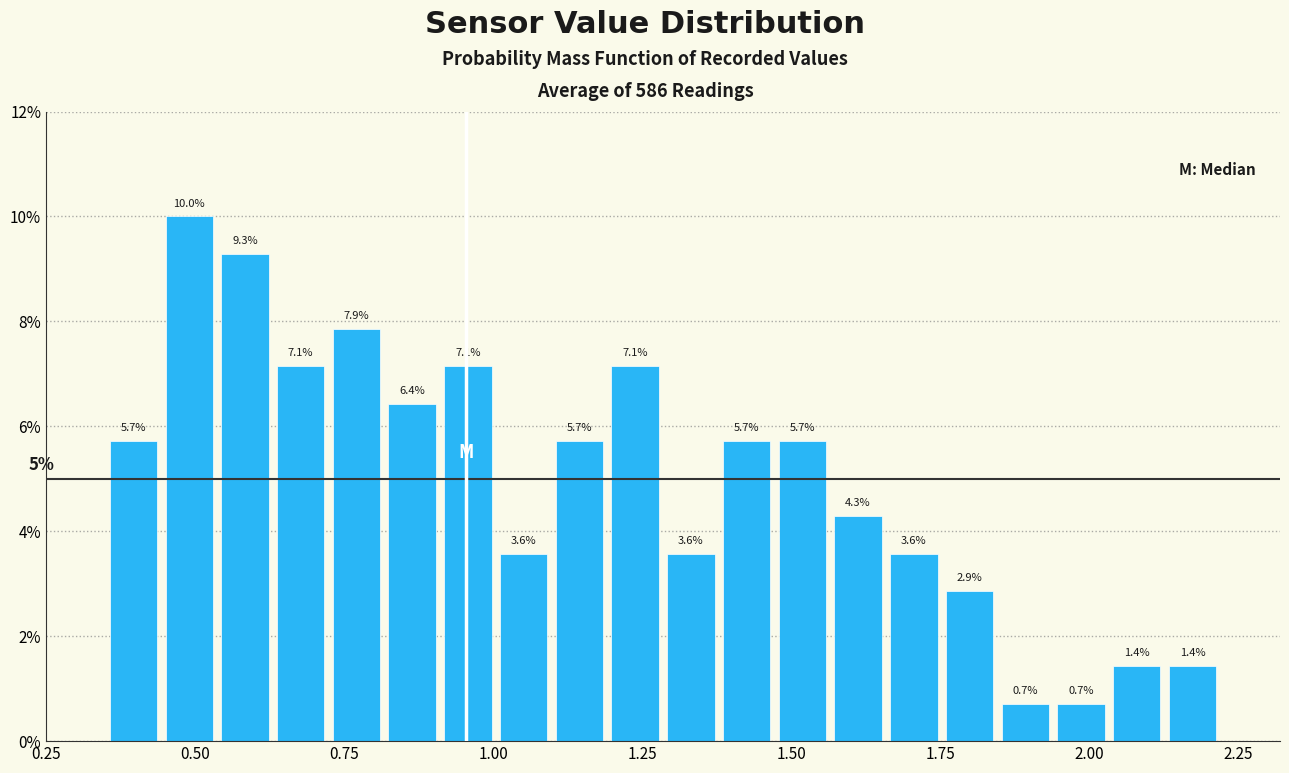

Around what value on the x-axis is the tallest bar? Give the approximate position of its centre, as read against the axis.

0.50